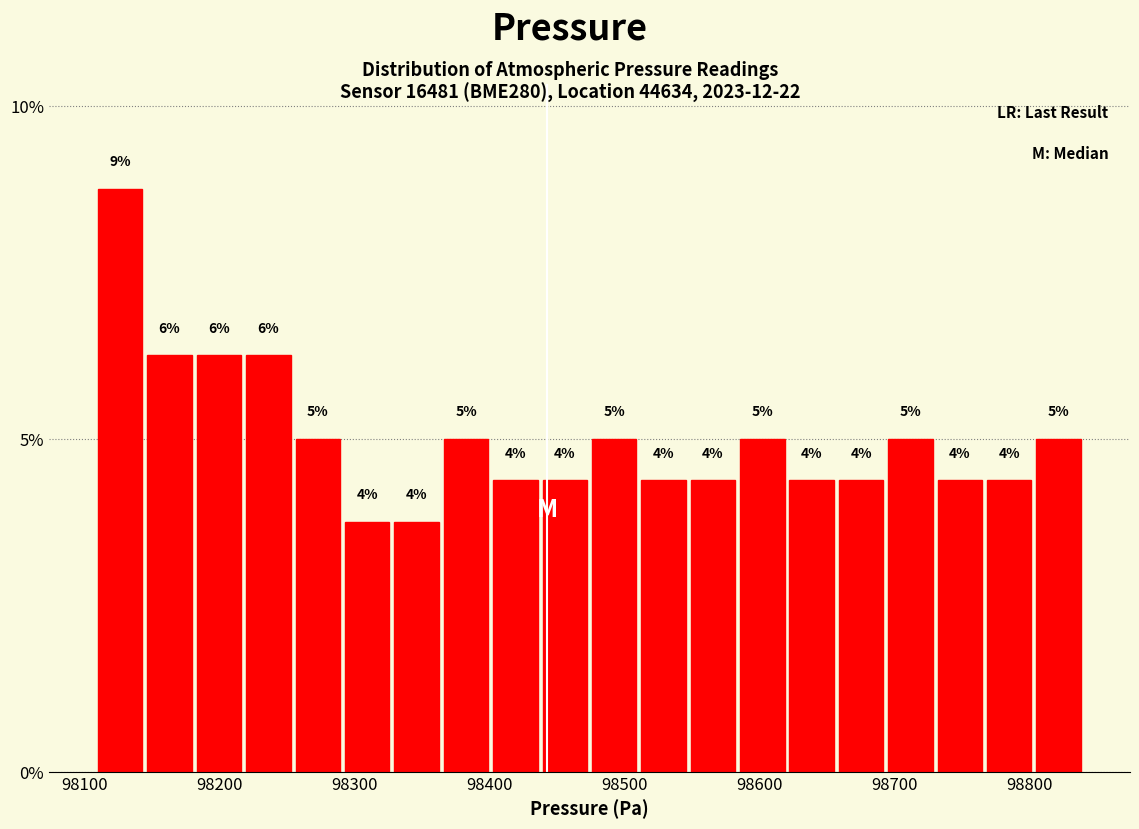

Read against the x-axis, roughly where is the centre of the tallest bar?

98130